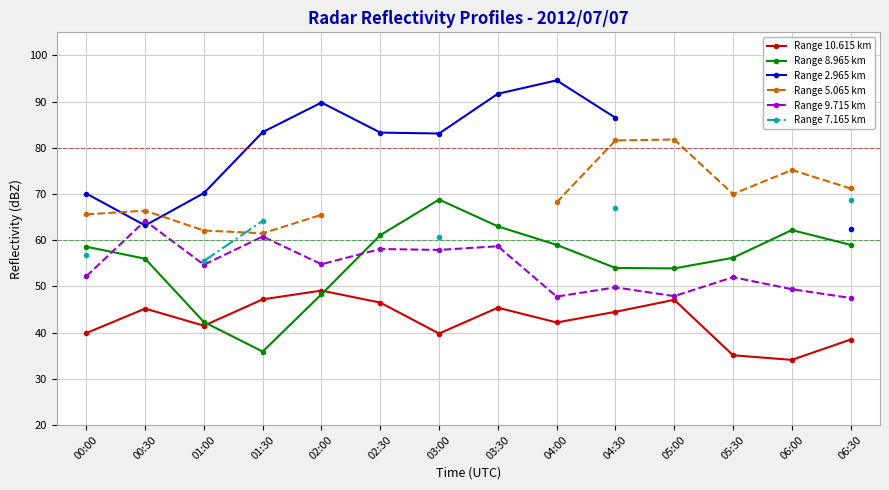

List the series in order of their peak value, highest first.

Range 2.965 km, Range 5.065 km, Range 8.965 km, Range 7.165 km, Range 9.715 km, Range 10.615 km